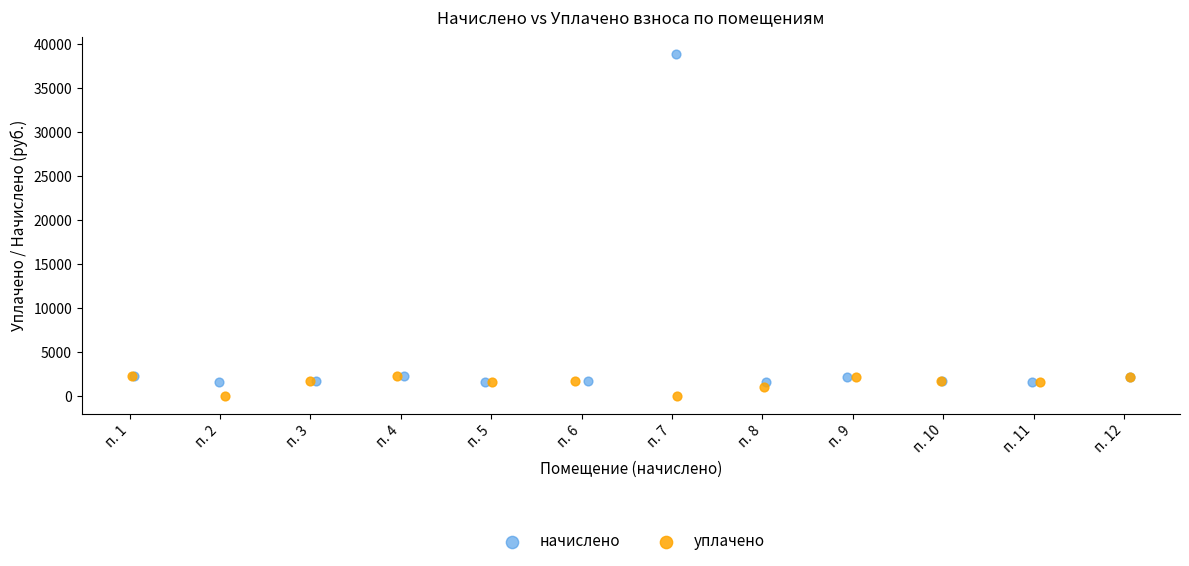

Which series contains the highest Y value?

начислено